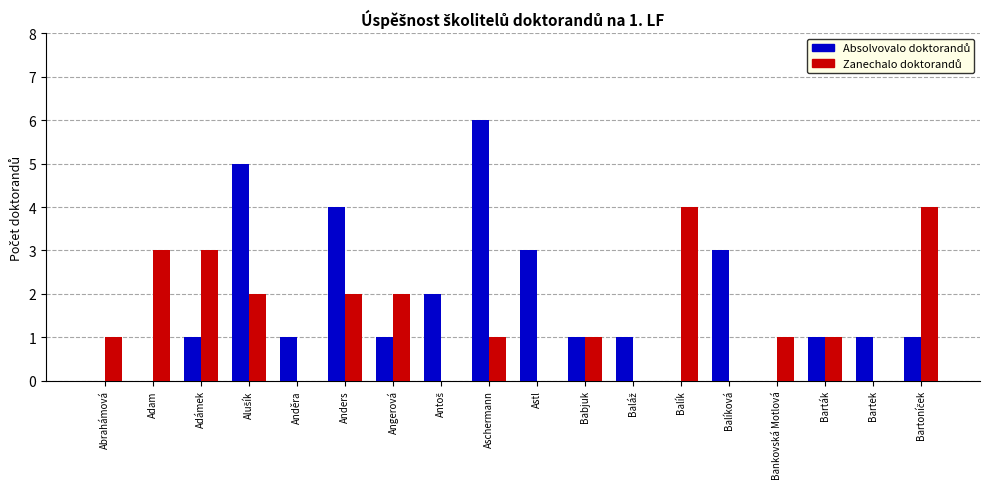

What is the total value across all series at Aschermann?

7